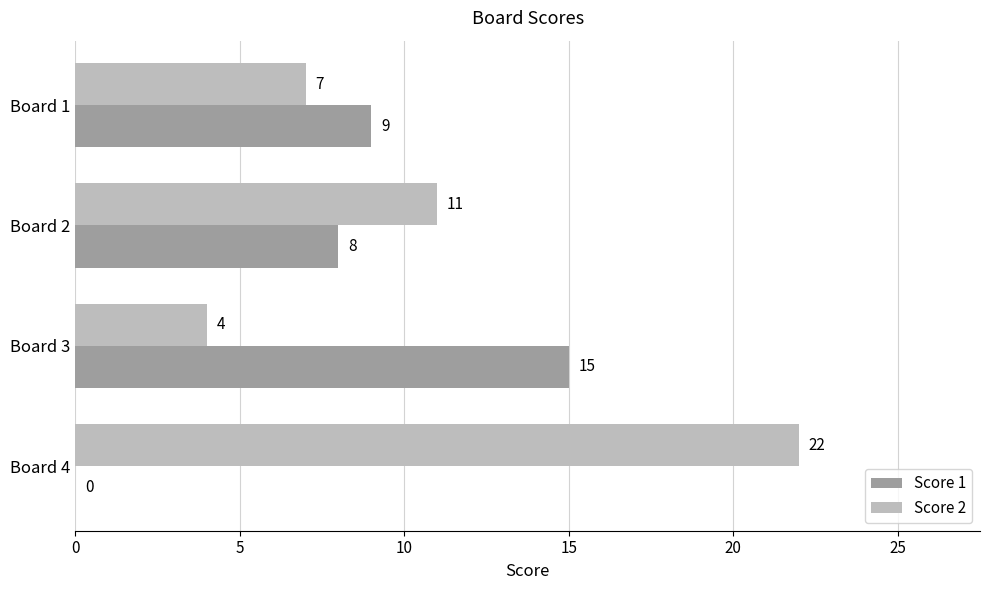

Is it true that Score 1 equals 12 at Board 2?

False